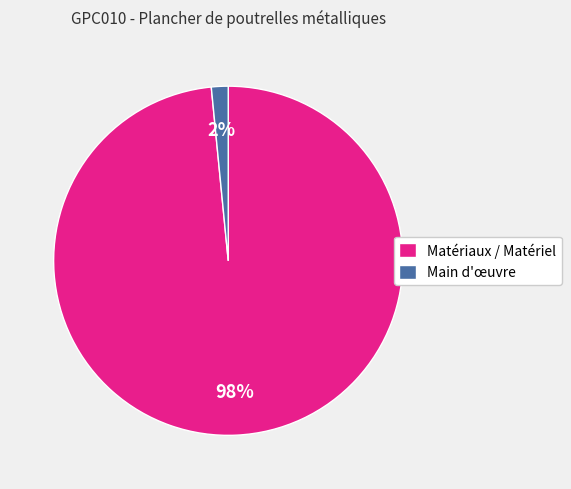

Count the number of slices in the pie.

2